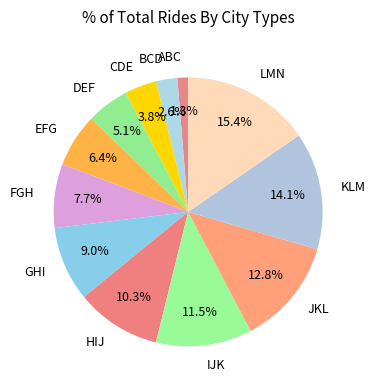

How much of the chart is everything except LMN?

84.6%